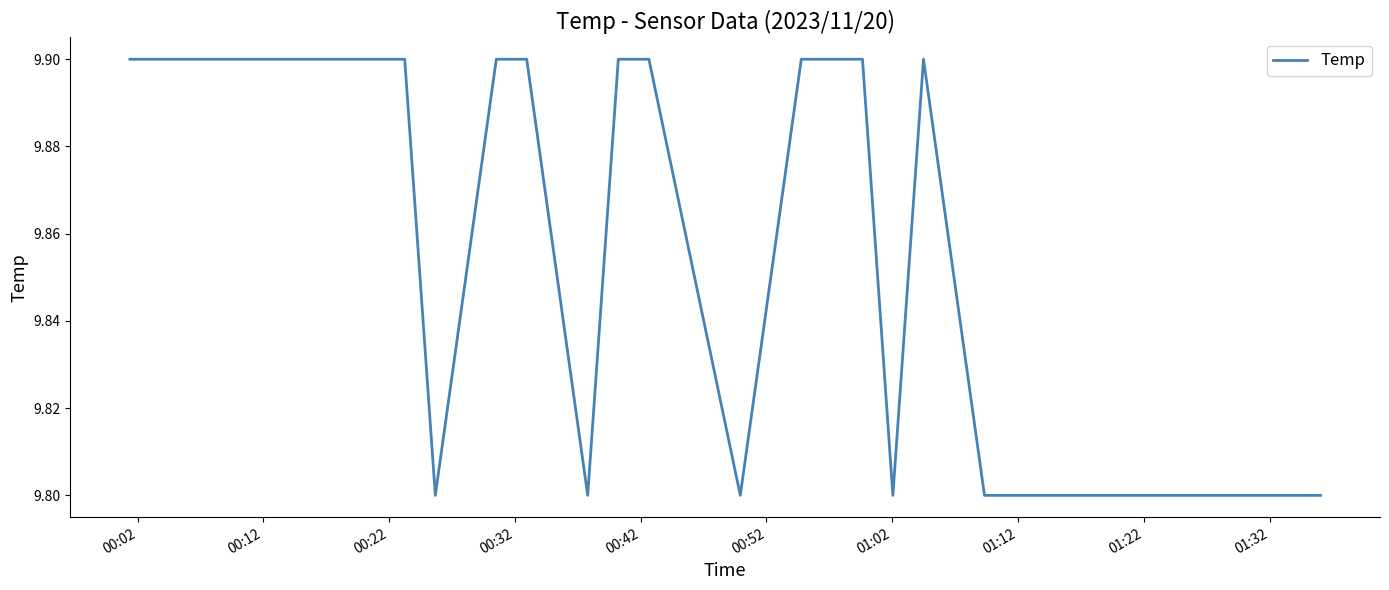

How many lines are shown in the chart?

1